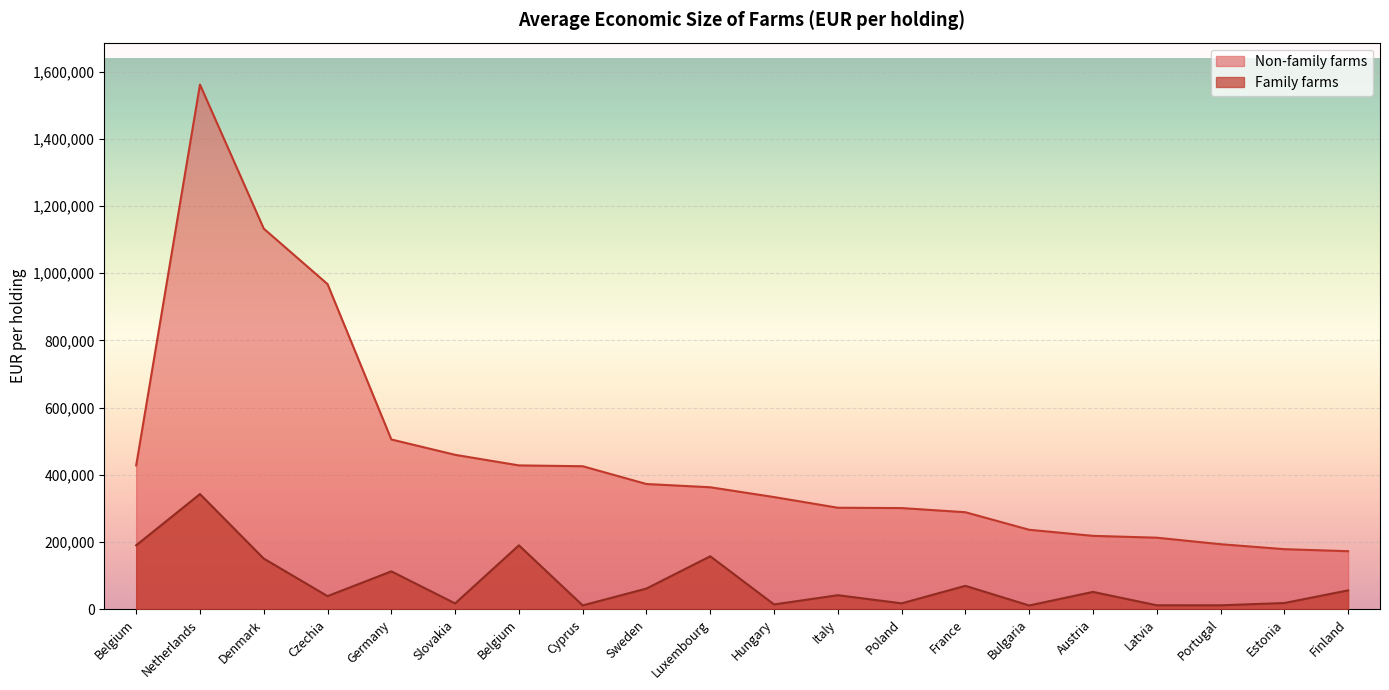

True or false: Family farms and Non-family farms cross at least once.

False